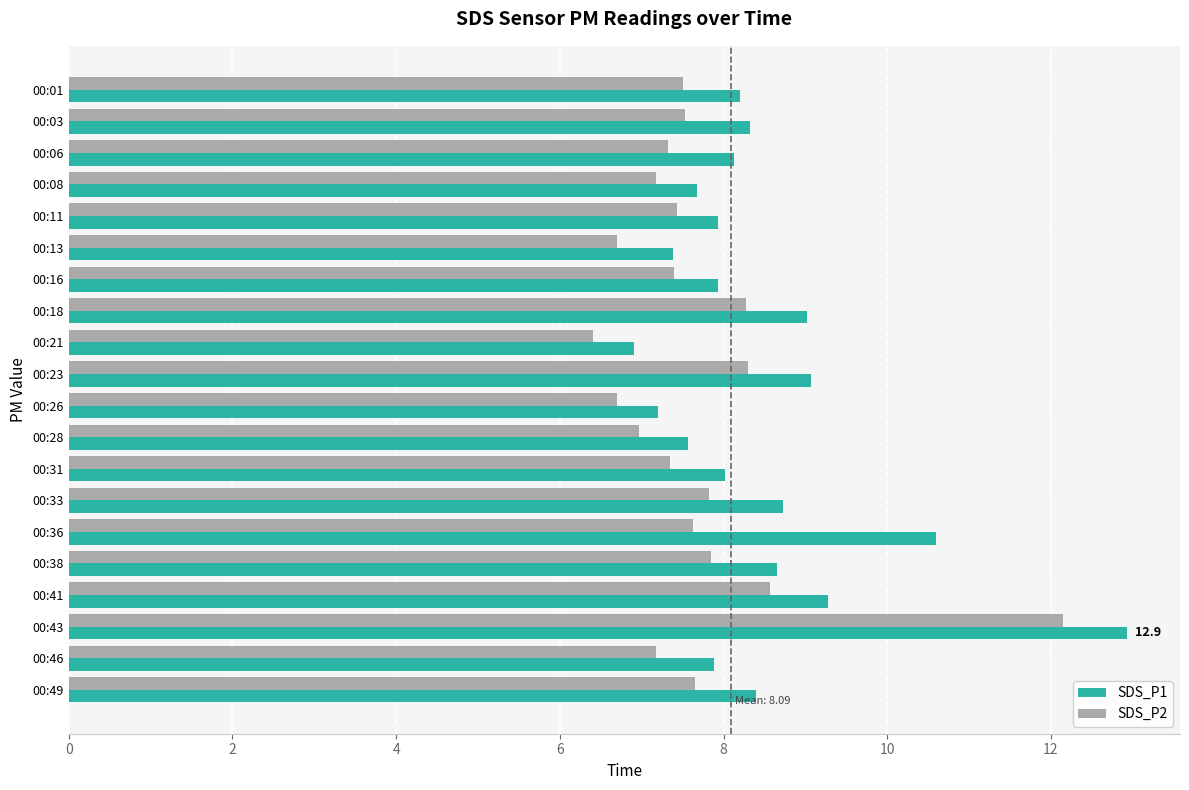

Which series has the largest range (max minus min)?

SDS_P1